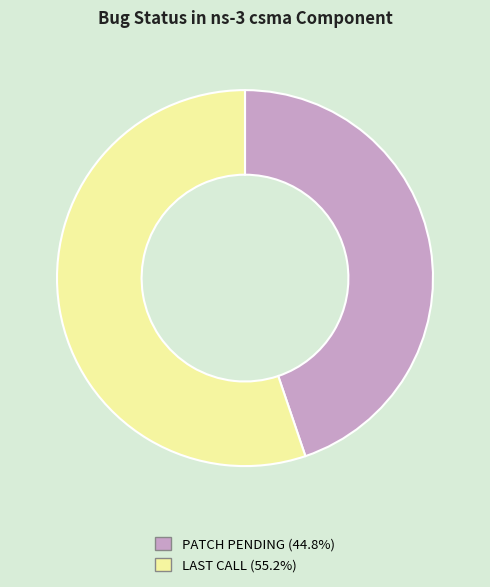

How many segments does this pie chart have?

2